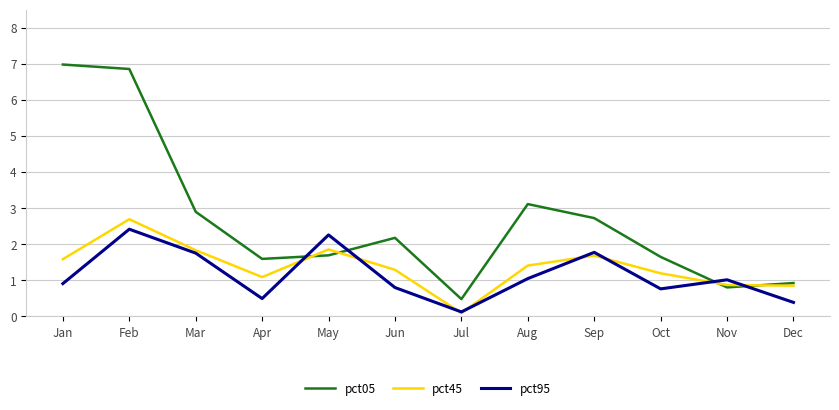

Rank the series at Apr from highest to lowest value.

pct05, pct45, pct95